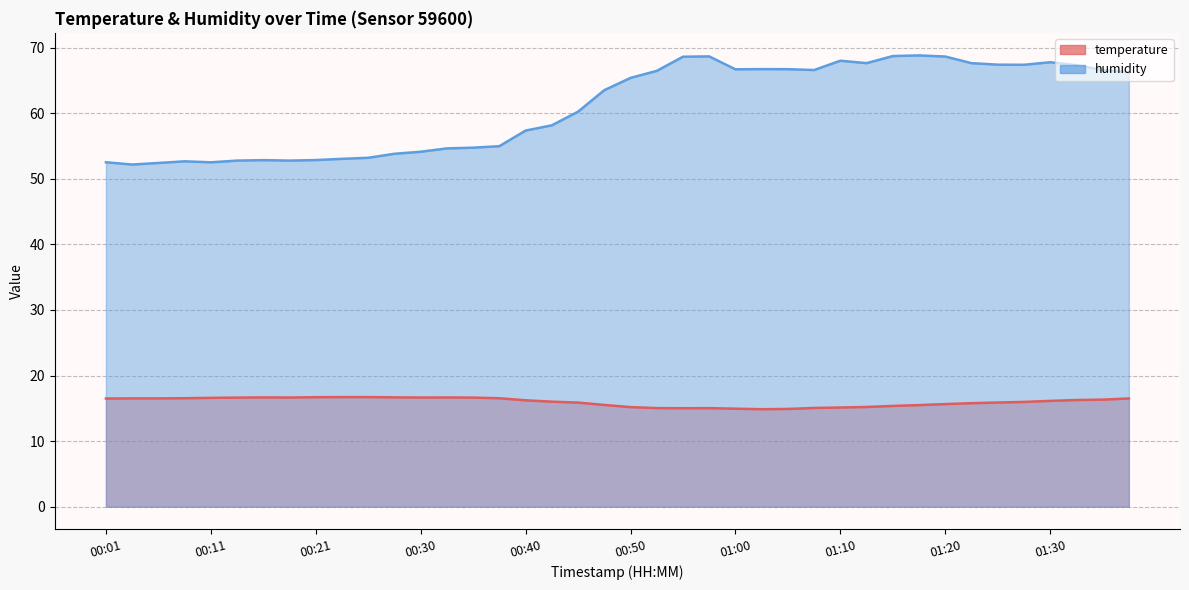

What is the difference between the maximum and minimum values in the temperature series?

1.8